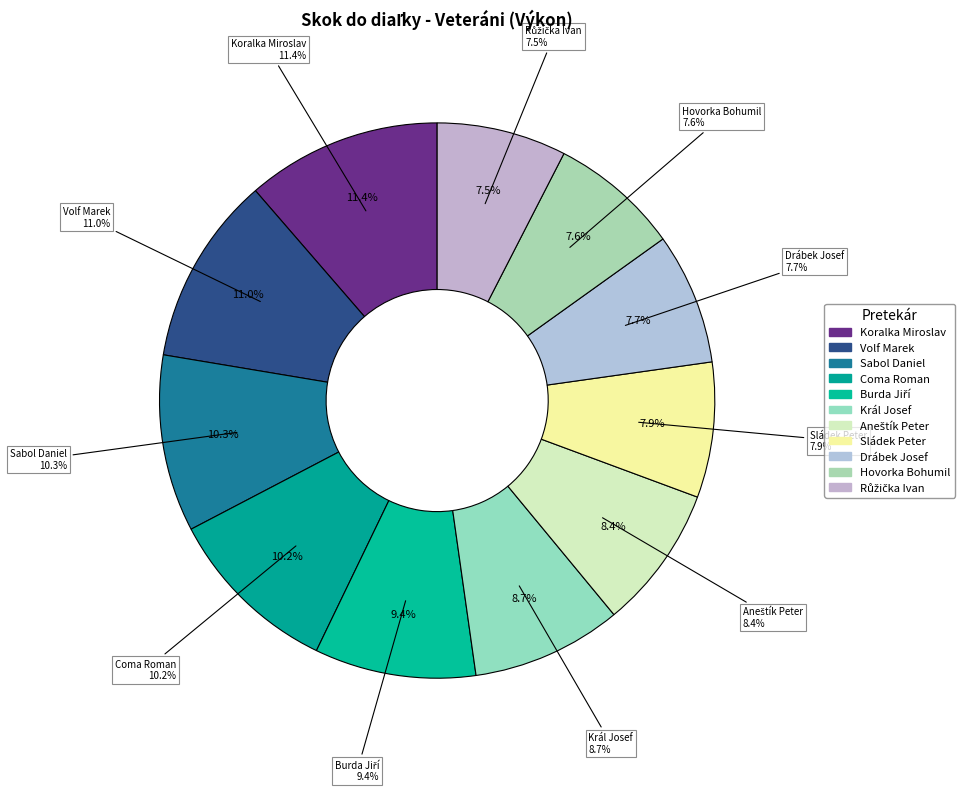

What portion of the pie excludes Hovorka Bohumil?

92.4%